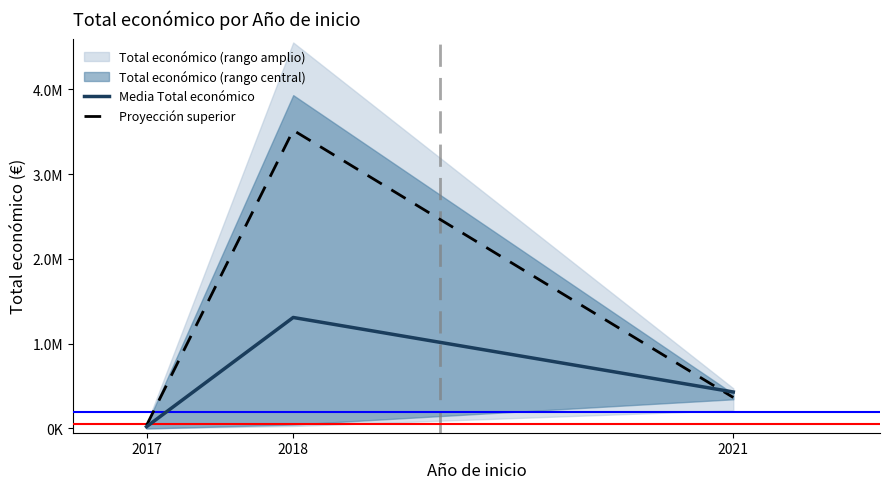

Does the chart display data point markers on the line(s)?

No